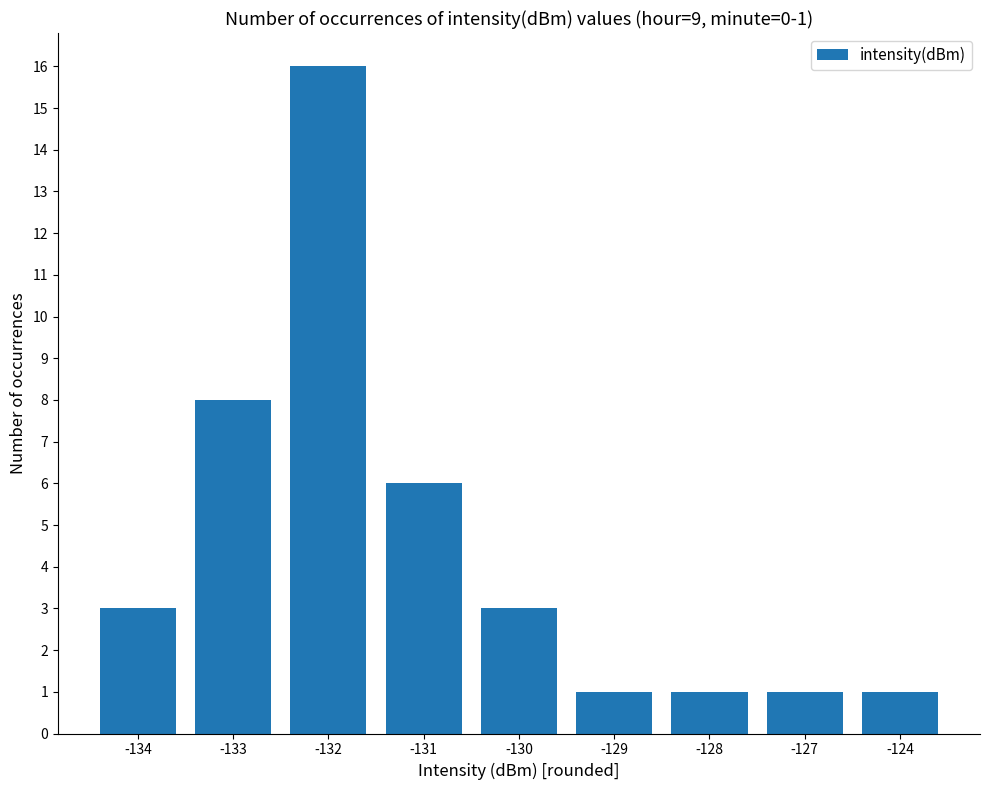

Reading left to right, extract all data points from this chart.

3	8	16	6	3	1	1	1	1